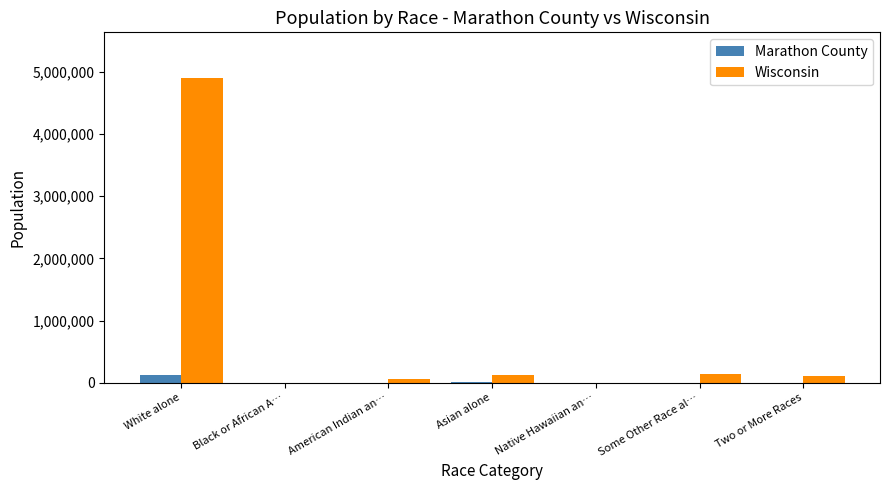

How many distinct data groups are displayed?

2